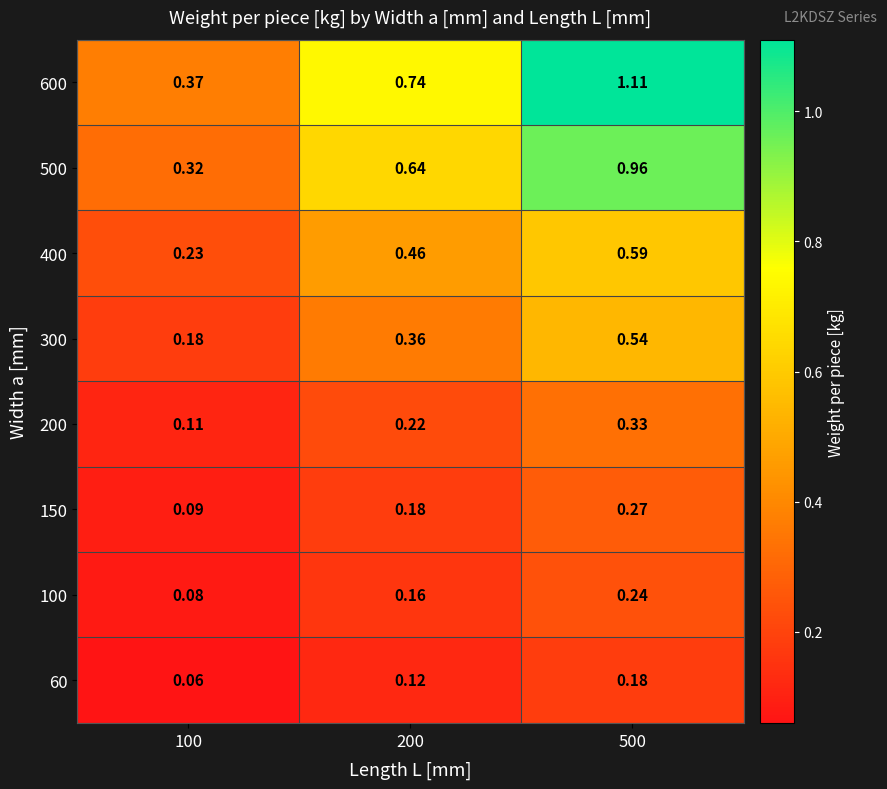

Is the value of 200 at 100 greater than the value of 60 at 100?

Yes